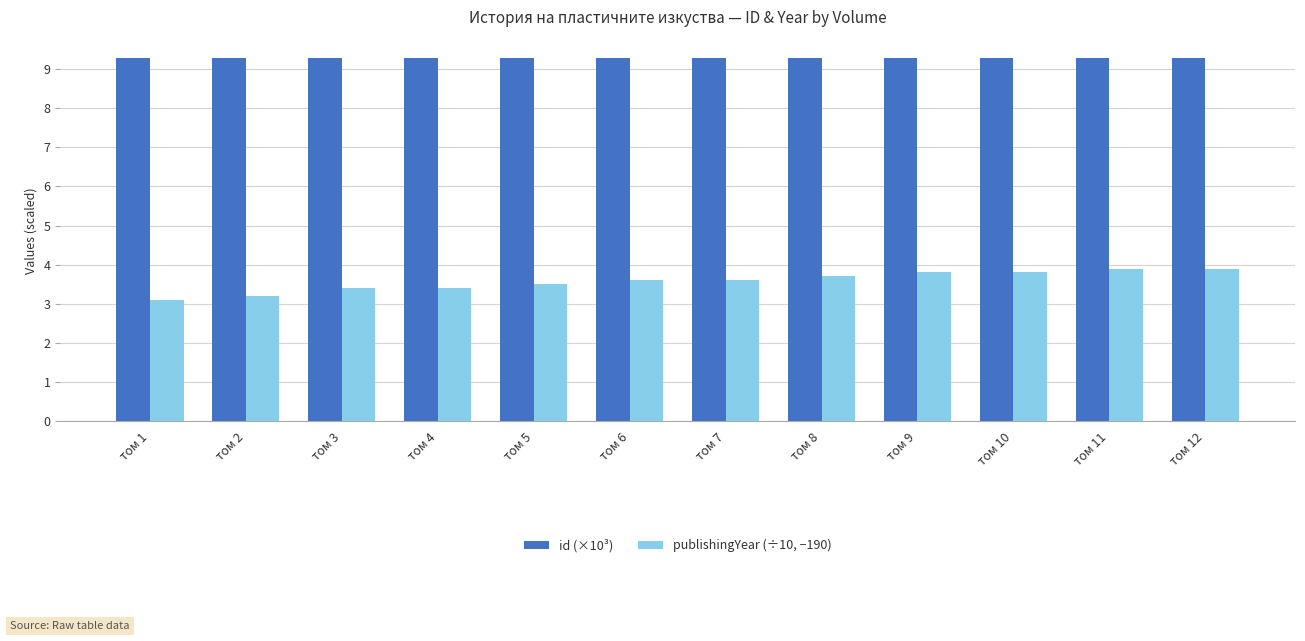

What is the minimum value shown in the chart?

3.1